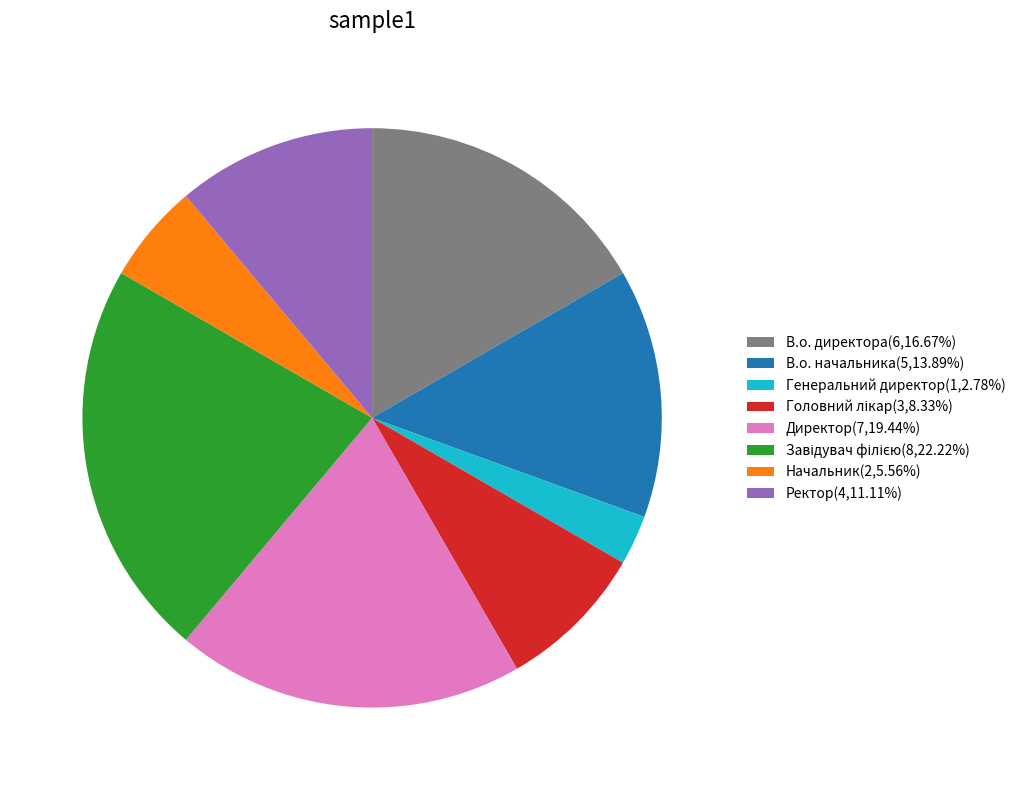

Is the sum of Ректор(4,11.11%) and Начальник(2,5.56%) greater than half?

No